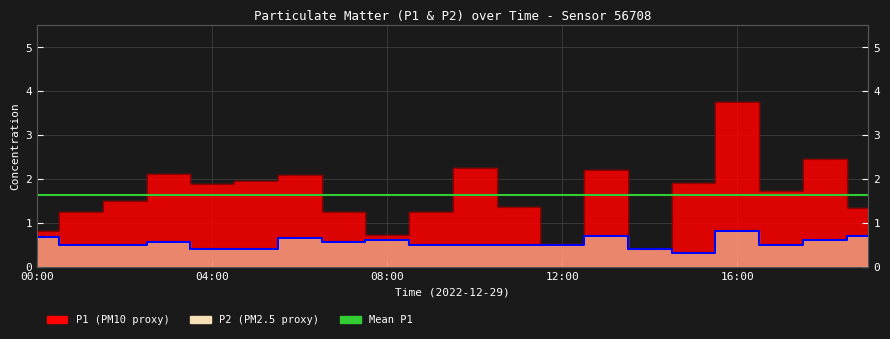

Rank the categories by P1 value from highest to lowest.

16:00, 18:00, 10:00, 13:00, 03:00, 06:00, 05:00, 15:00, 04:00, 17:00, 02:00, 11:00, 19:00, 01:00, 07:00, 09:00, 00:00, 08:00, 12:00, 14:00